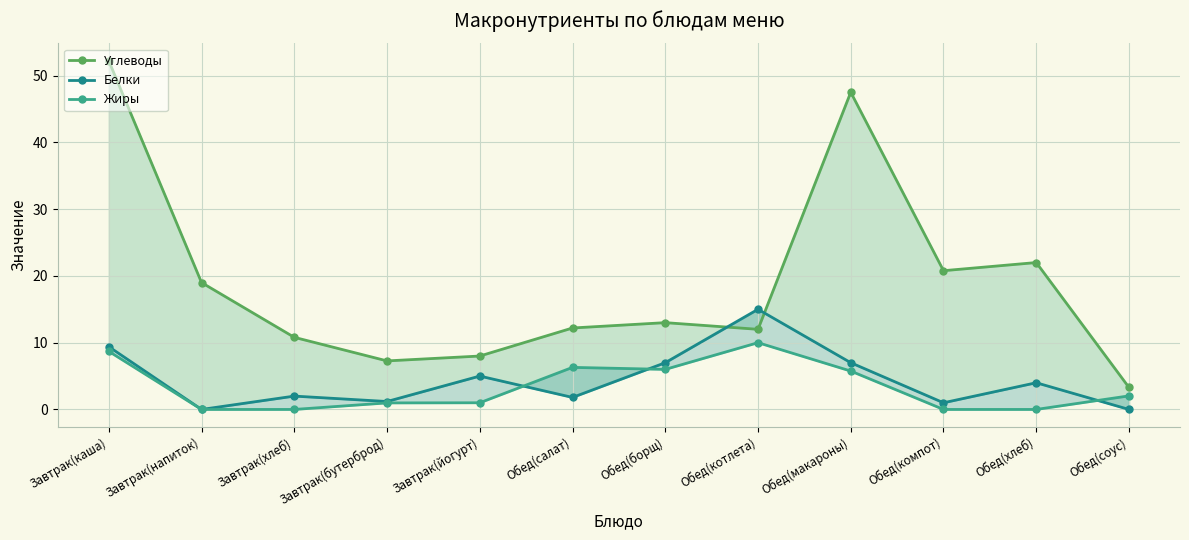

Between Обед(салат) and Завтрак(бутерброд), which is larger?

Обед(салат)